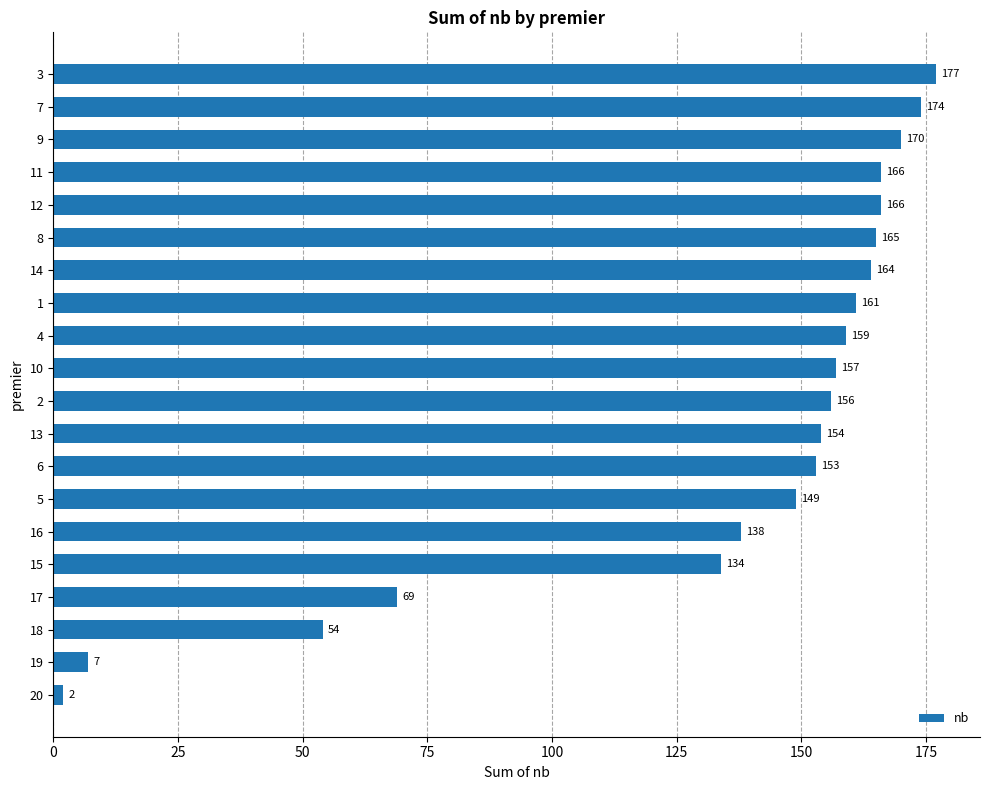

What is the value of the 9th bar from the top?

159